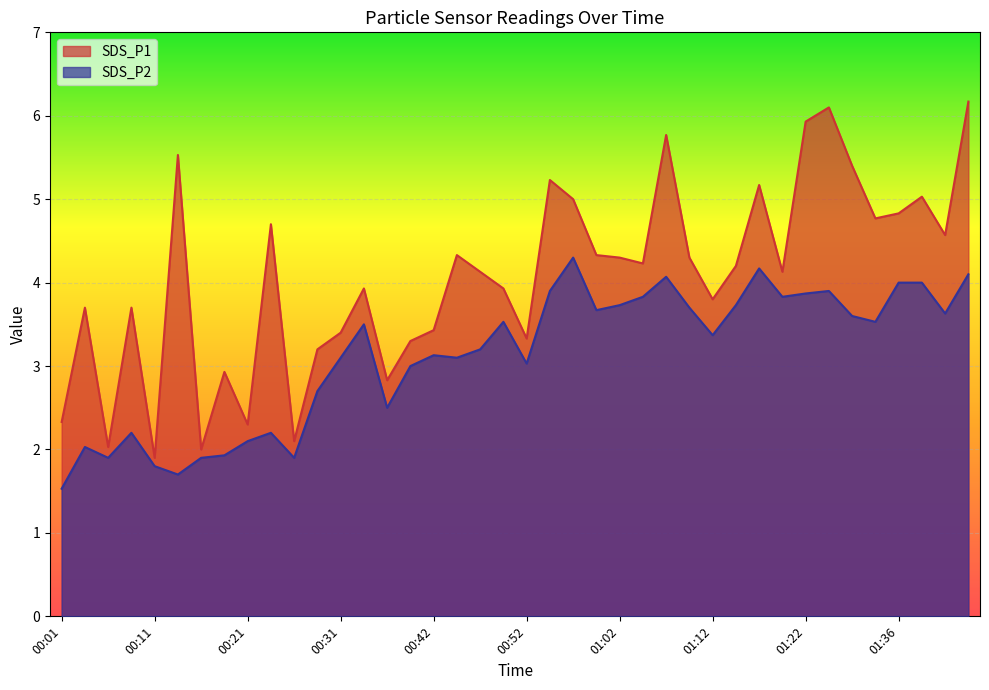

Is it true that SDS_P2 equals 2.2 at 00:24?

True